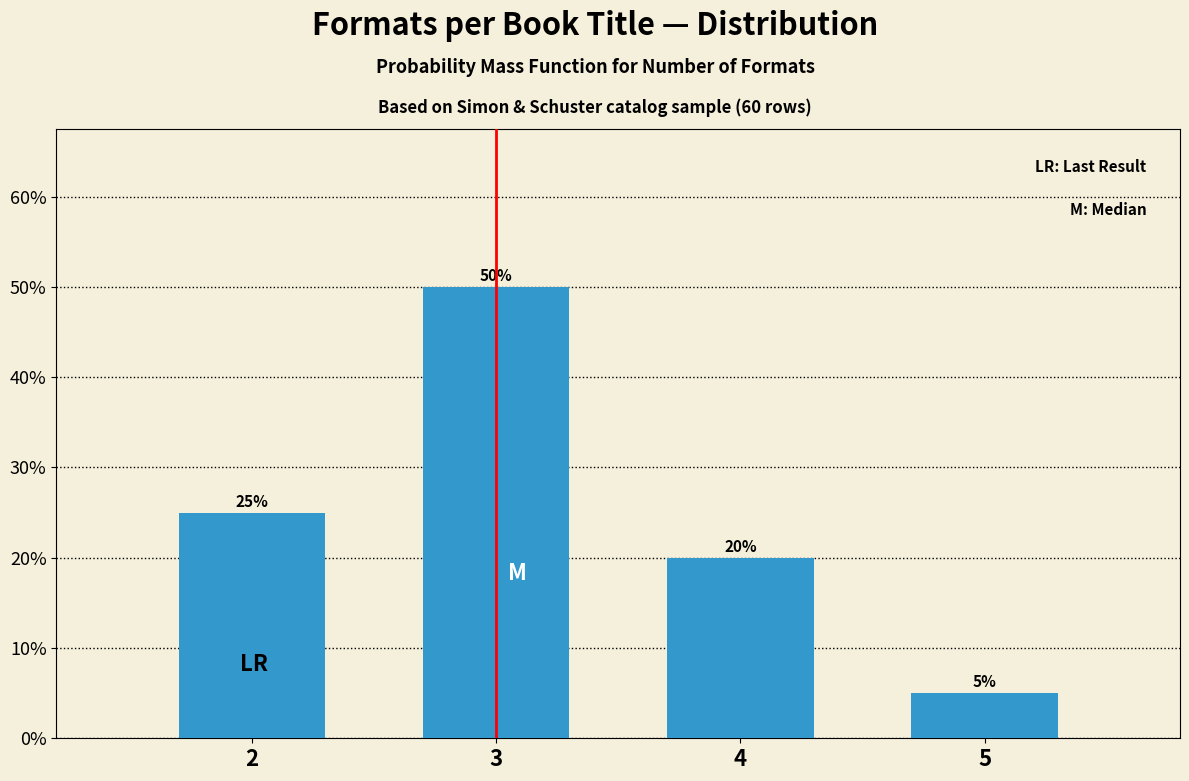

Reading left to right, extract all data points from this chart.

2=25	3=50	4=20	5=5